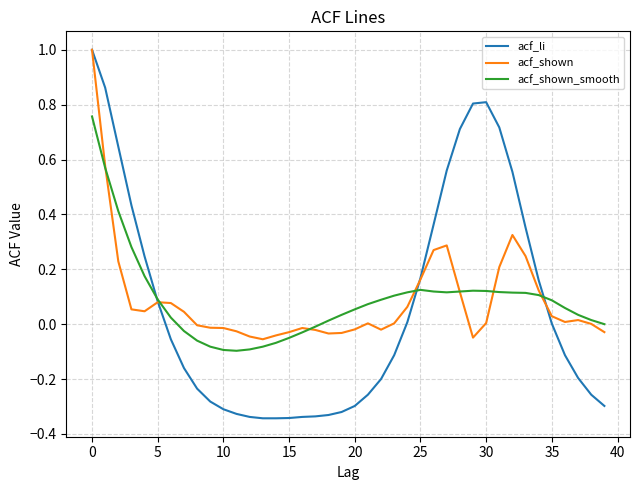

What is the highest value of the acf_li series?

1.0